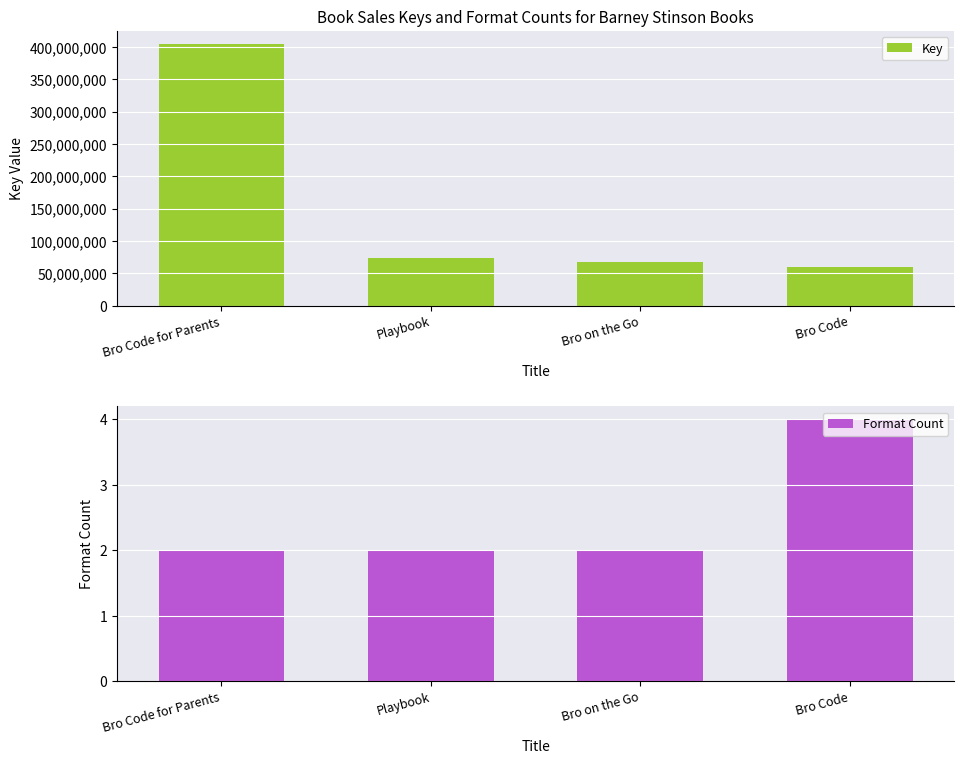

Rank the series at Bro on the Go from highest to lowest value.

Key, Format Count